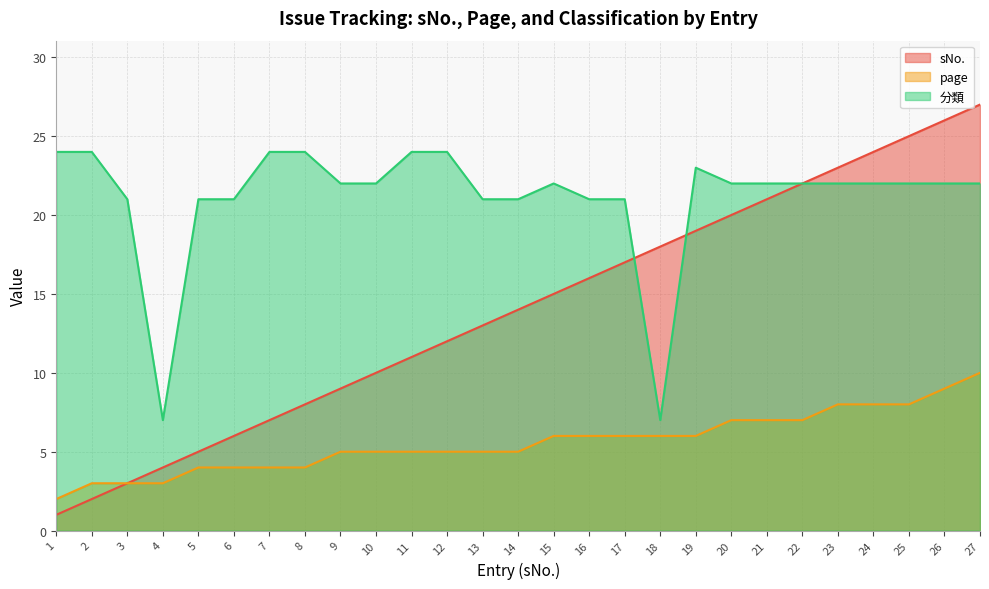

The 分類 series shows 21 at 5. True or false?

True